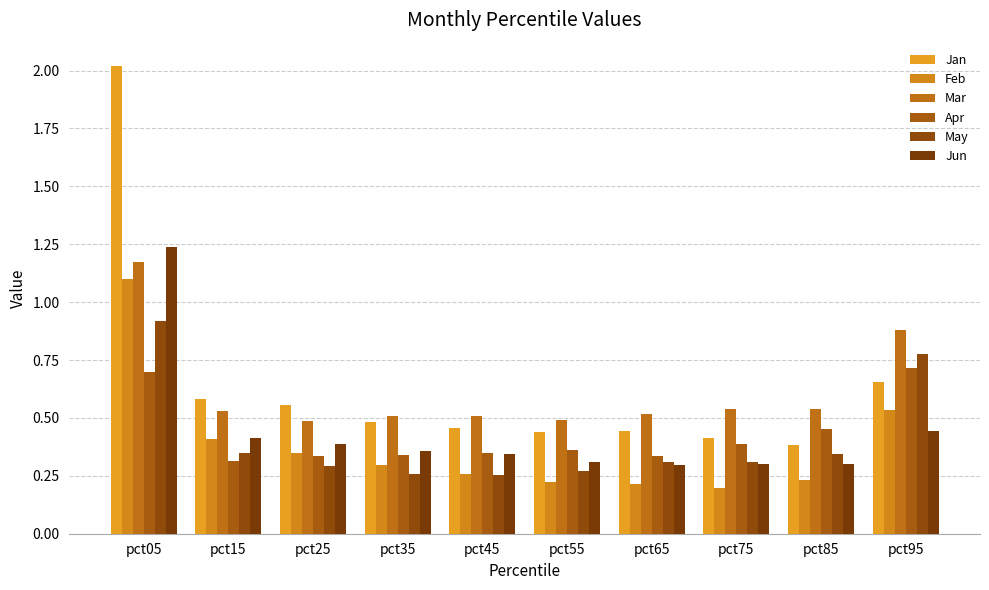

The Apr series shows 0.5 at pct45. True or false?

False